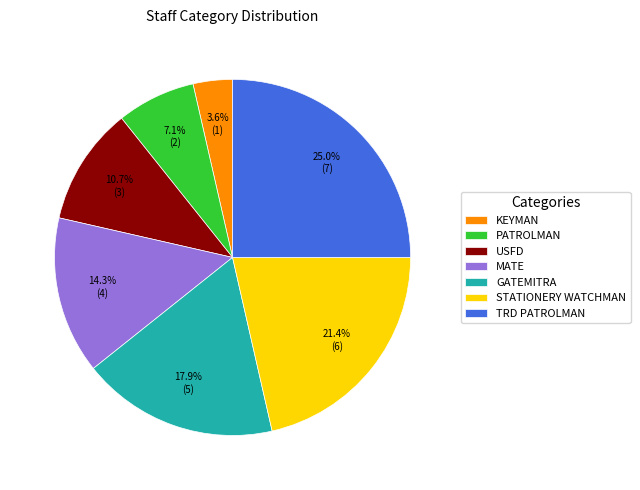

What is the smallest slice in the pie chart?

KEYMAN